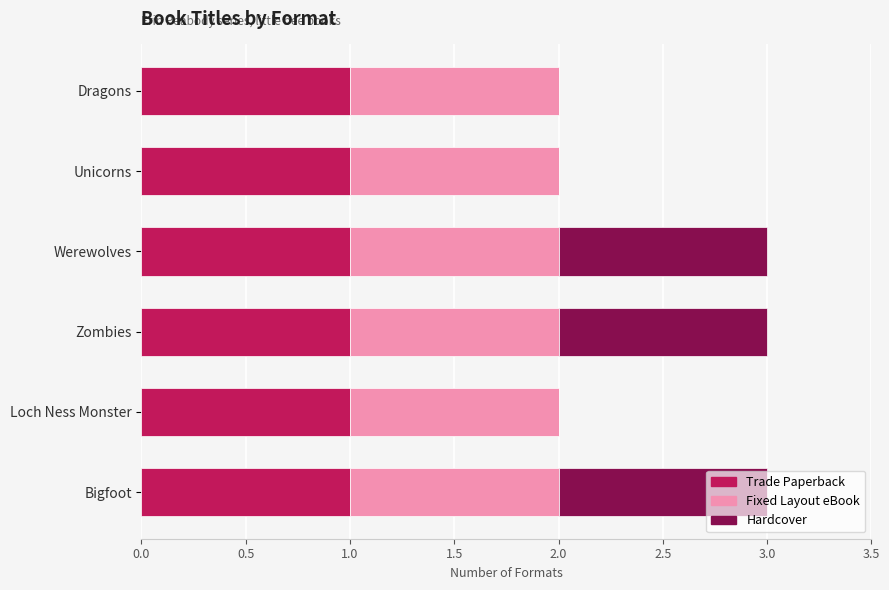

True or false: Trade Paperback has a value of 0 at Werewolves.

False